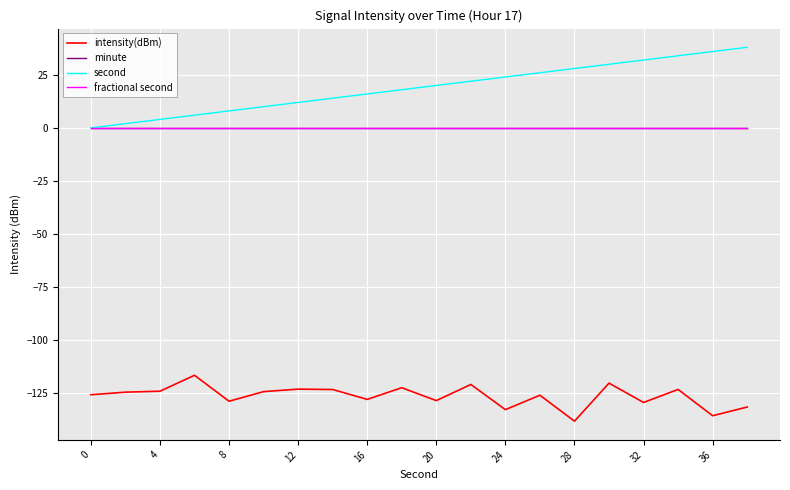

What is the average value of the intensity(dBm) series?

-126.4